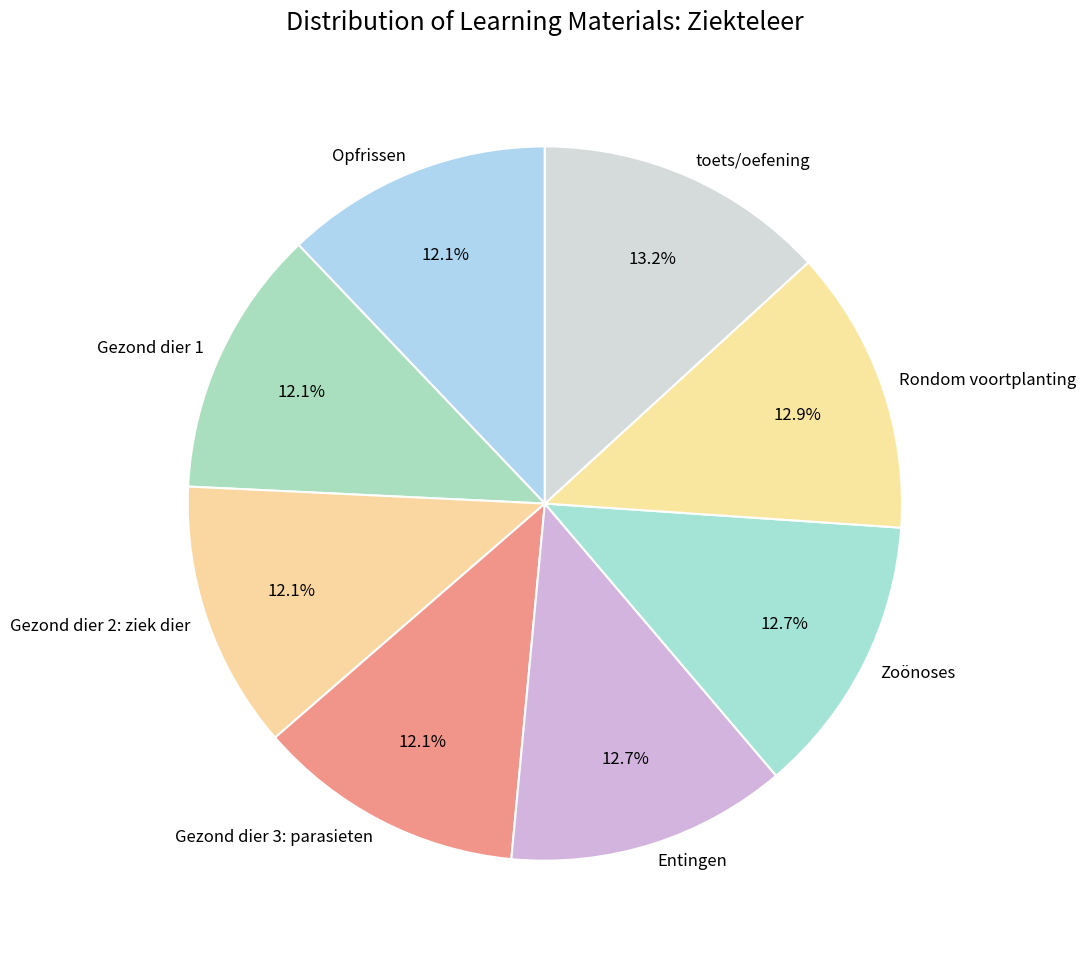

Does Entingen represent more than half of the total?

No